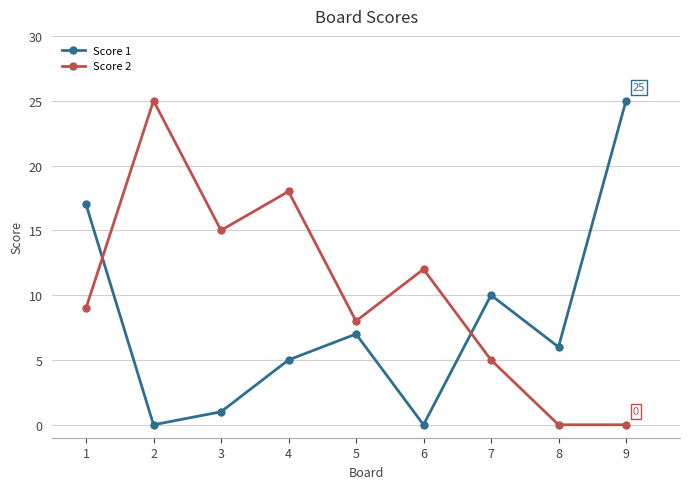

What is the highest value of the Score 2 series?

25